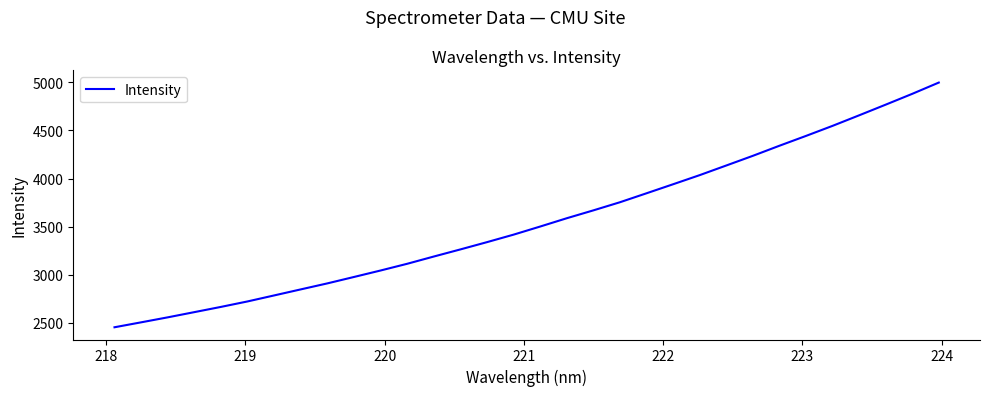

What is the minimum value shown in the chart?

2454.6